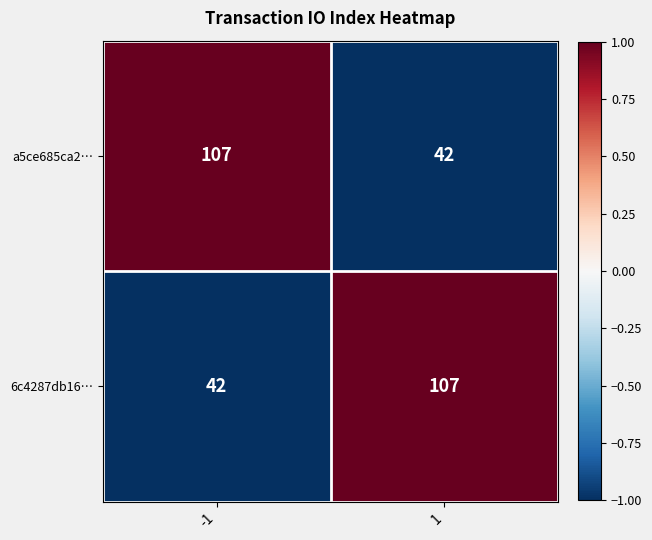

Rank the series at 1 from highest to lowest value.

6c4287db16…, a5ce685ca2…